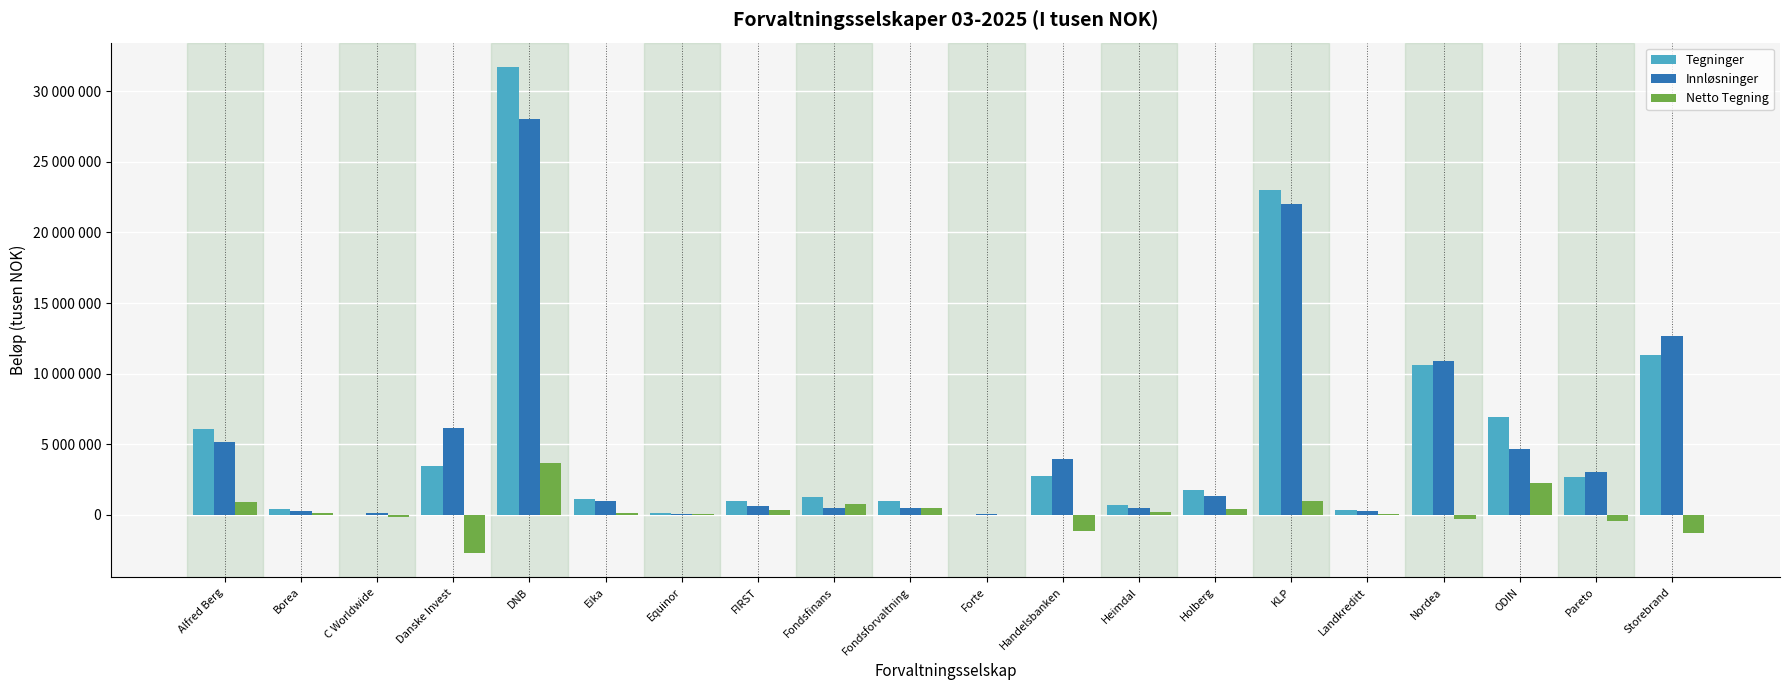

Does the chart contain stacked bars?

No